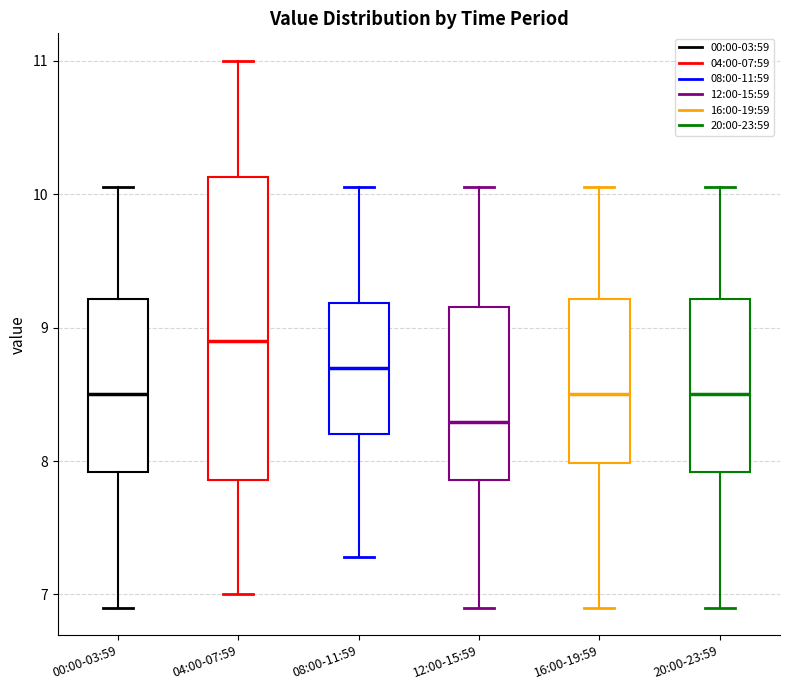

Reading left to right, read every box against the y-axis: the position of its median line, the range the box covers, and the ends of its whiskers. The values are not printed on the chart, so give them approximately, as read against the axis.

00:00-03:59: median 8.5, box 7.9 to 9.2, whiskers 6.9 to 10.1
04:00-07:59: median 8.9, box 7.9 to 10.1, whiskers 7.0 to 11.0
08:00-11:59: median 8.7, box 8.2 to 9.2, whiskers 7.3 to 10.1
12:00-15:59: median 8.3, box 7.9 to 9.2, whiskers 6.9 to 10.1
16:00-19:59: median 8.5, box 8.0 to 9.2, whiskers 6.9 to 10.1
20:00-23:59: median 8.5, box 7.9 to 9.2, whiskers 6.9 to 10.1